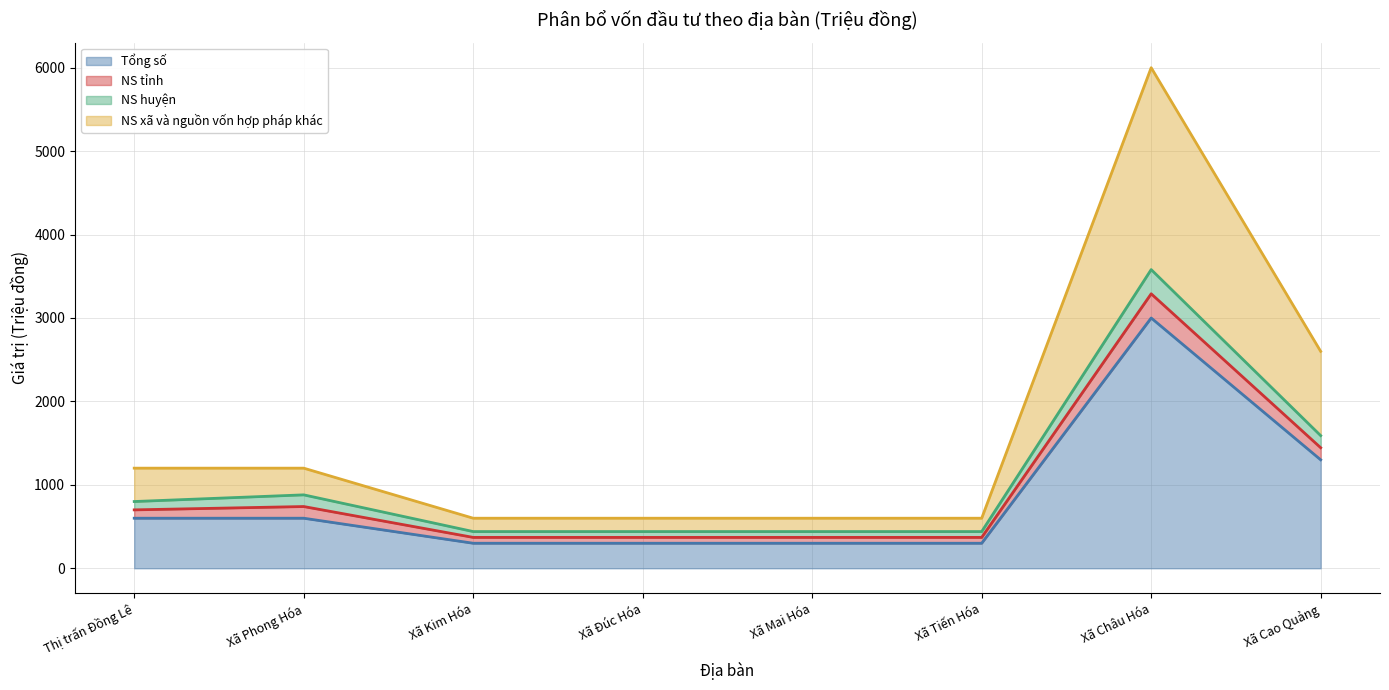

Which series changed the most between Xã Kim Hóa and Xã Châu Hóa?

NS xã và nguồn vốn hợp pháp khác